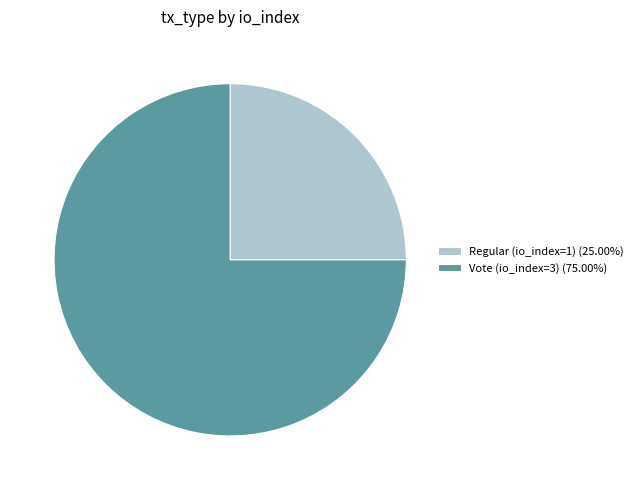

Is it true that Regular (io_index=1) is 38% of the pie?

False